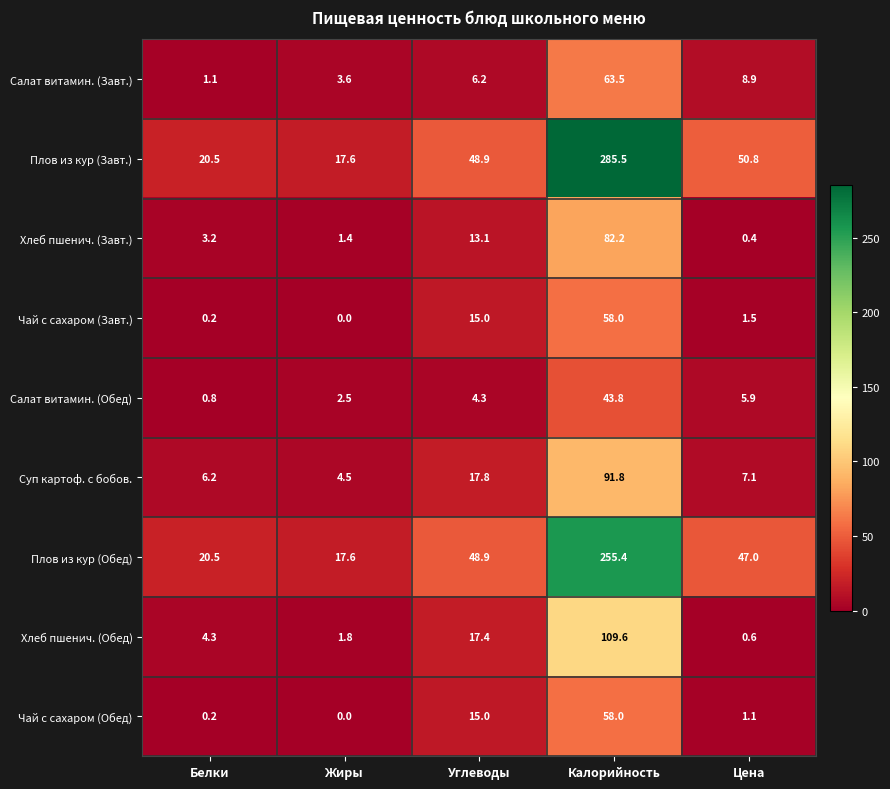

The value of Салат витамин. (Обед) at Углеводы is 4.3. True or false?

True